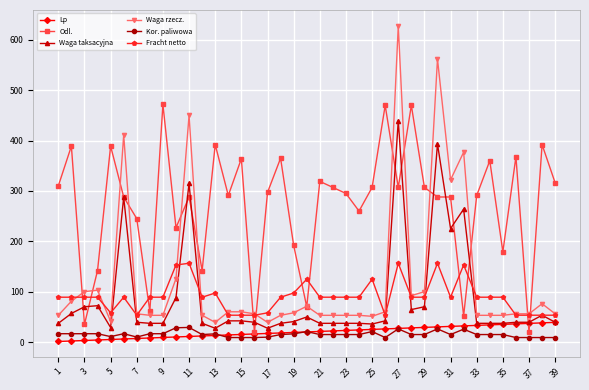

Which series has the largest total across all categories?

Odl.